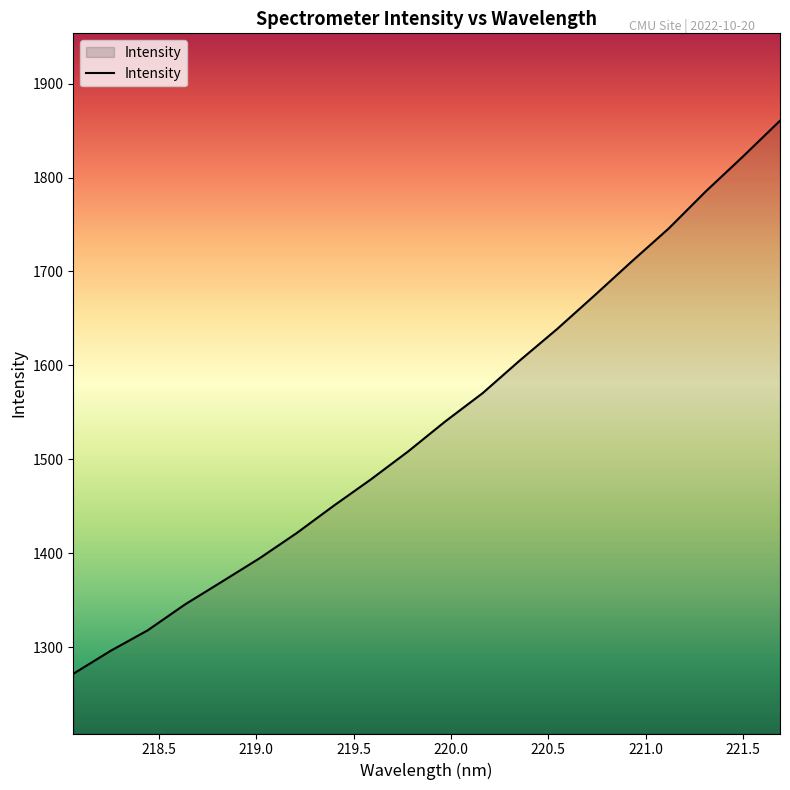

What is the difference between the maximum and minimum values?

589.0